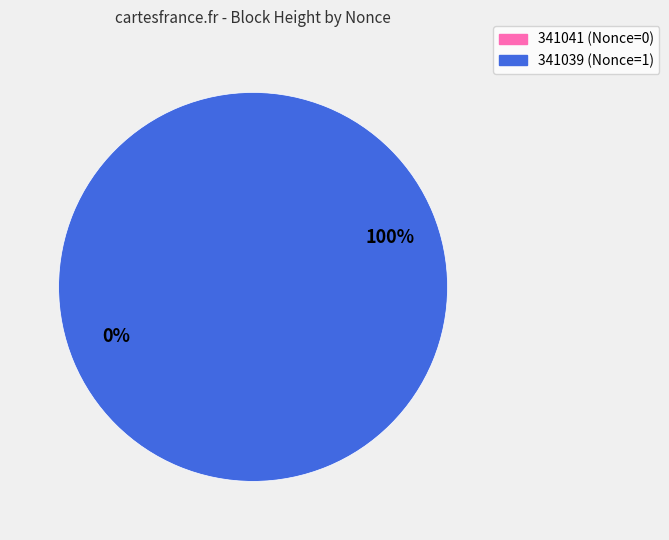

To the nearest percent, what is the difference between the 341039 and 341041 slice percentages?

100%